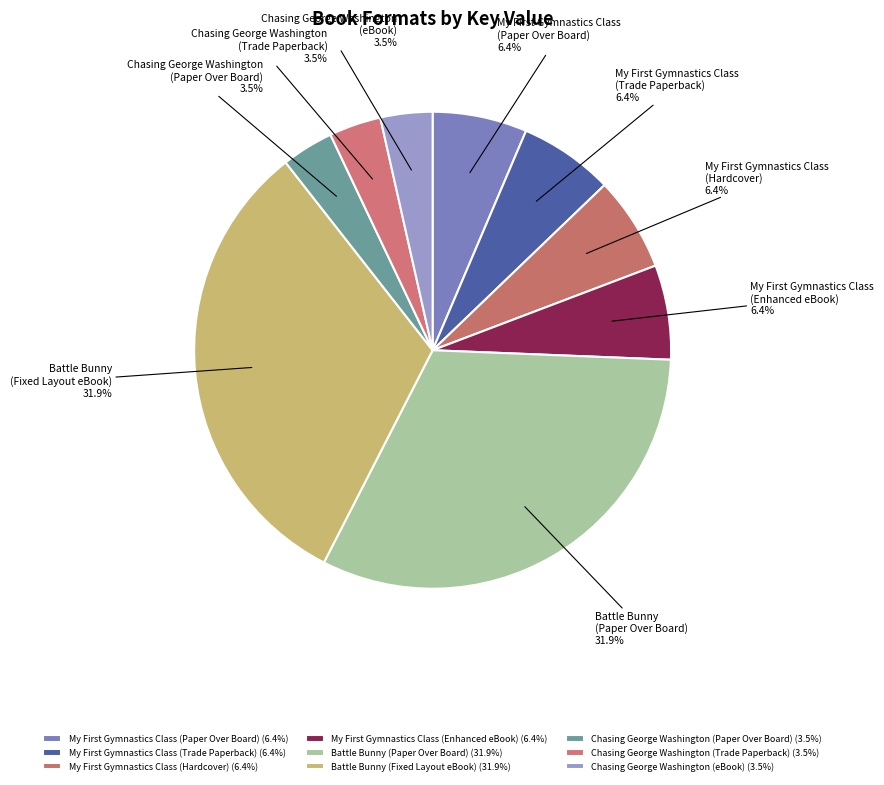

Is there any slice that represents more than half of the pie?

No